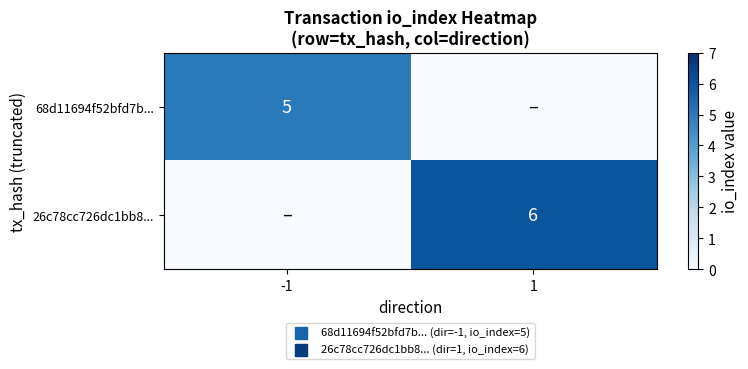

The value of 26c78cc726dc1bb8... at 1 is 6. True or false?

True